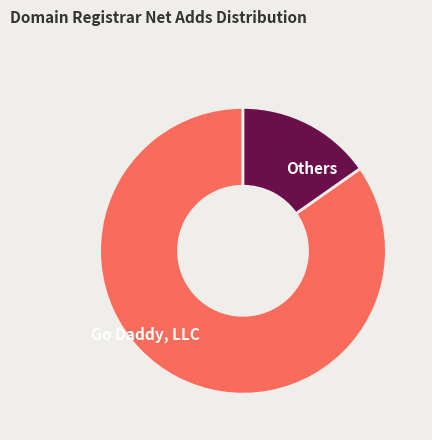

Which category accounts for the majority?

Go Daddy, LLC